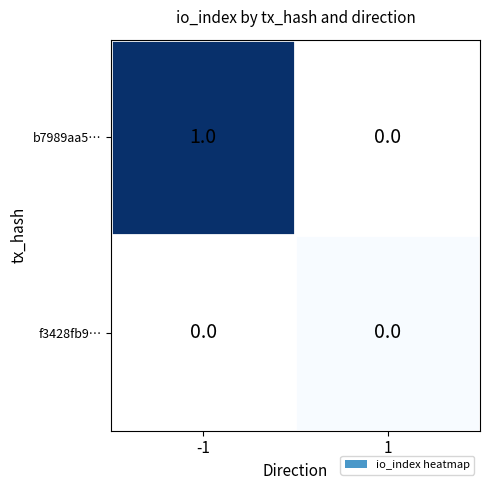

Is it true that b7989aa5… equals 1 at -1?

True